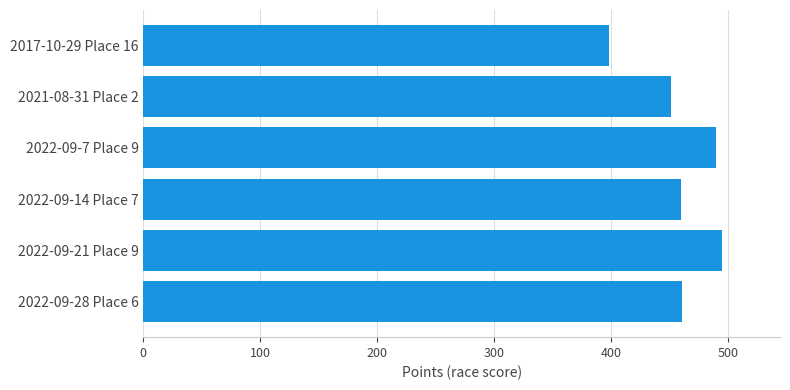

What is the maximum value shown in the chart?

495.2